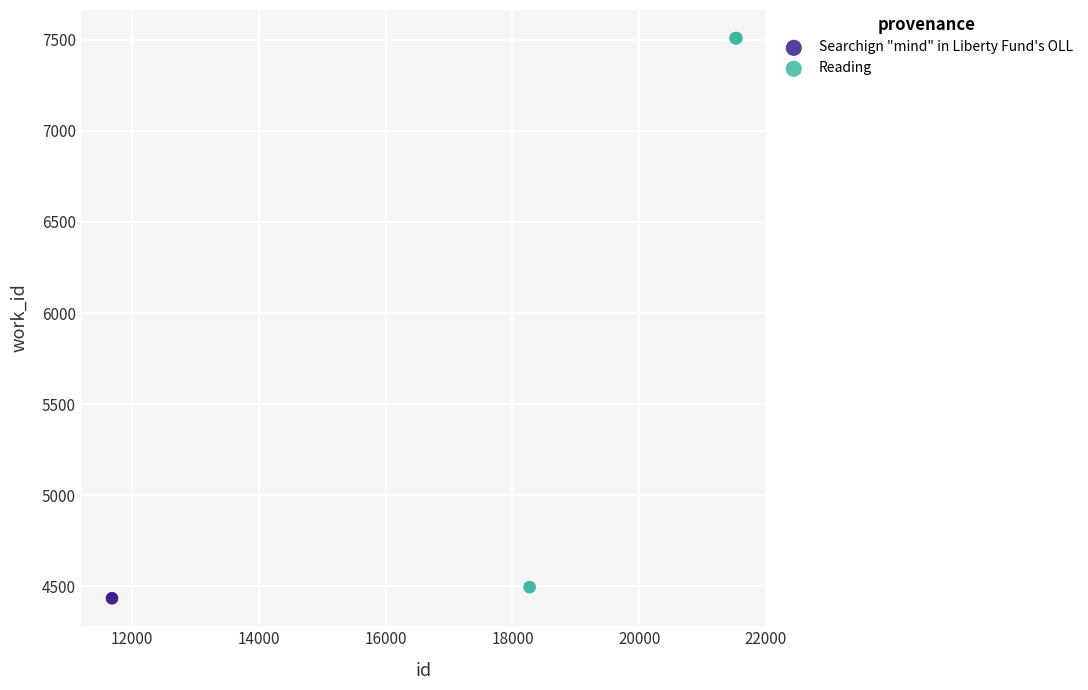

What are all the series names shown in the legend?

Searchign "mind" in Liberty Fund's OLL, Reading